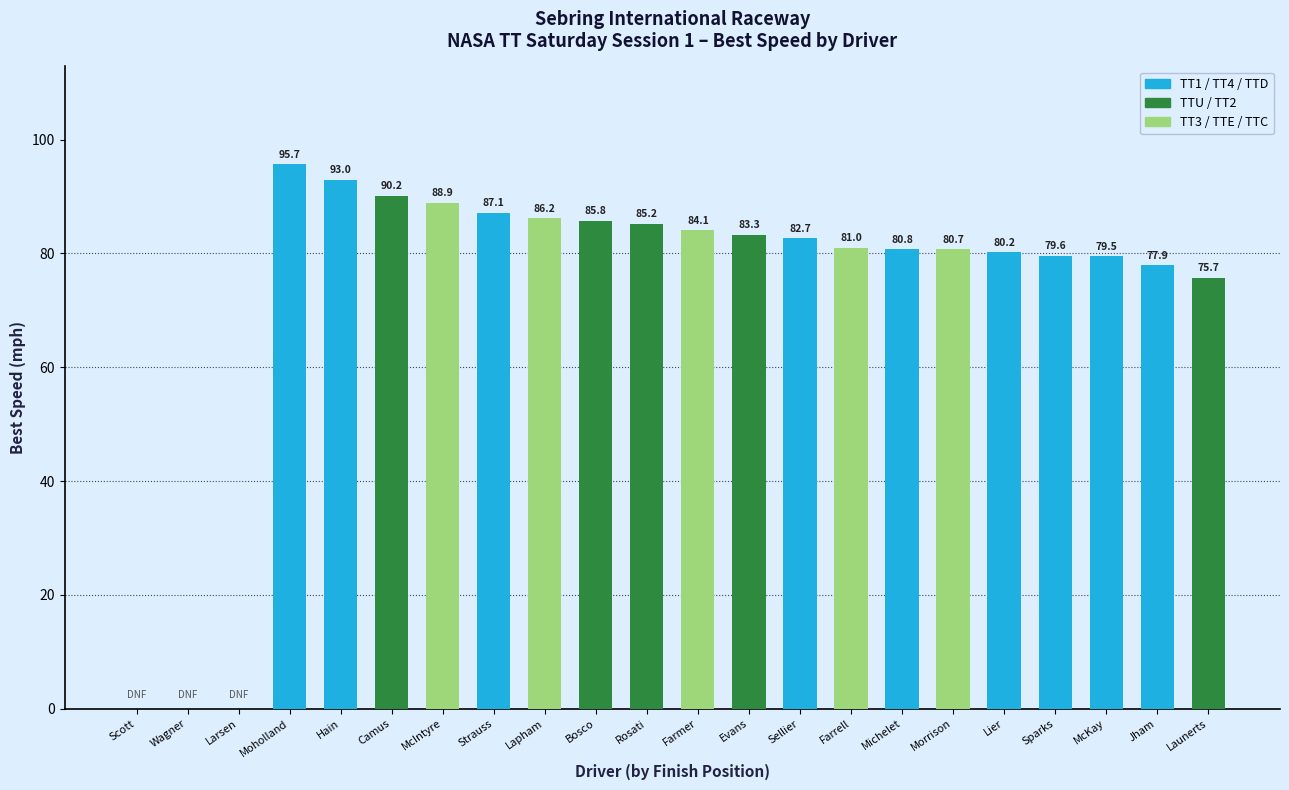

Count the number of categories in the chart.

22